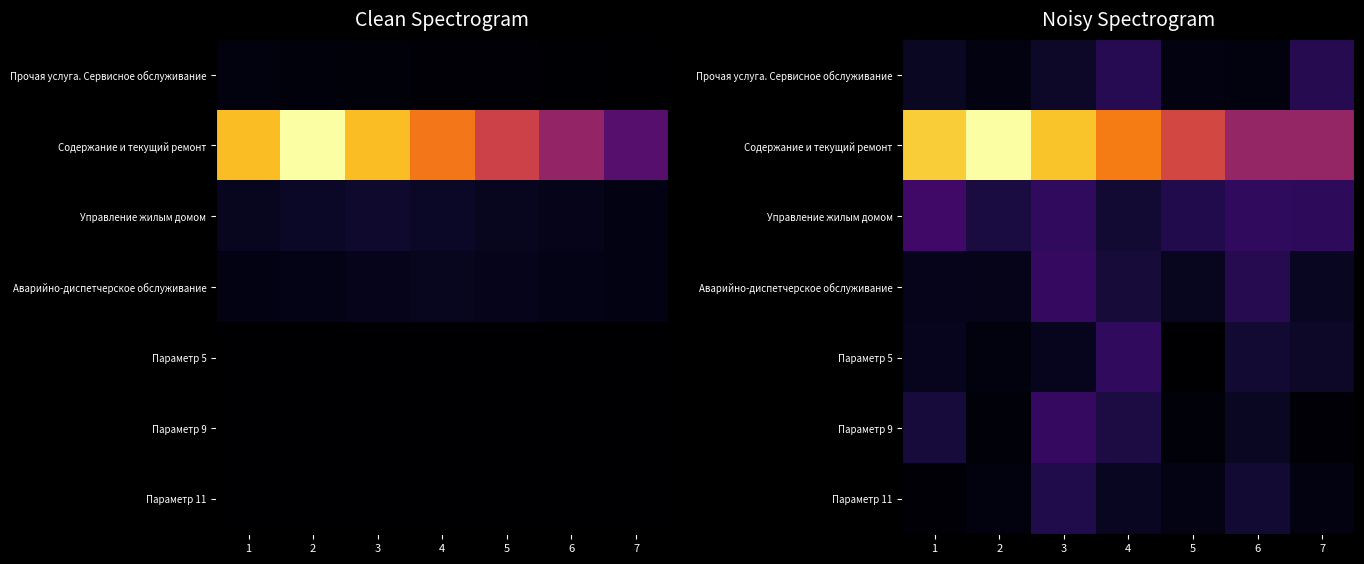

List the labels in order of Управление жилым домом value, smallest first.

4, 2, 5, 7, 3, 6, 1